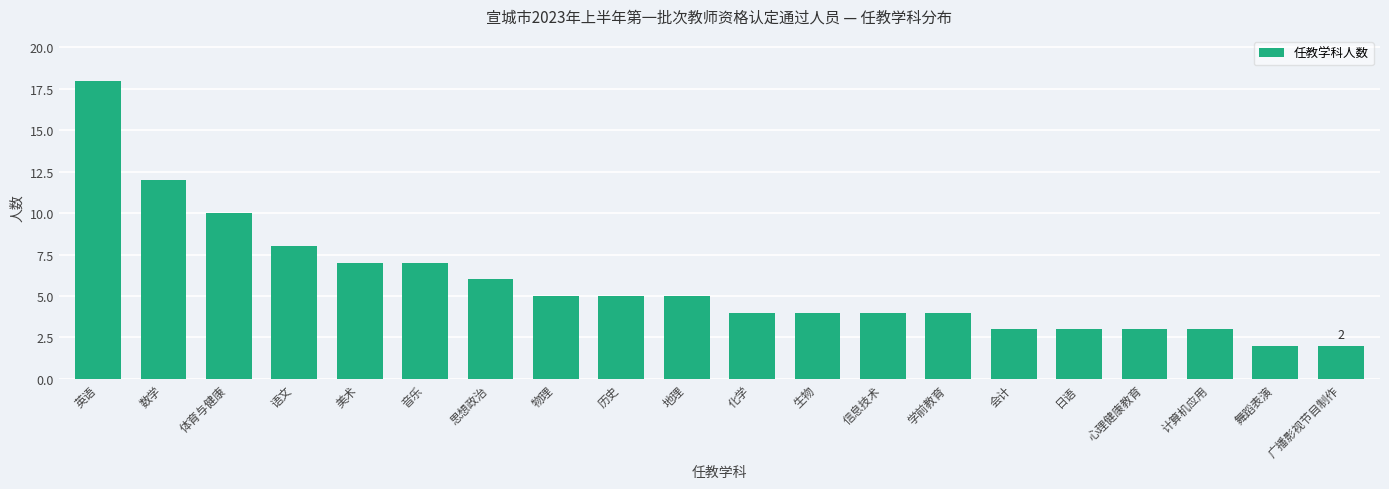

Between 会计 and 生物, which is larger?

生物